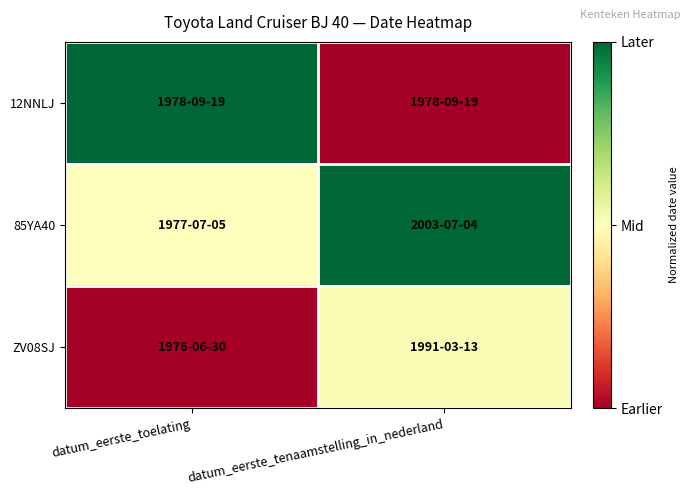

Which has a higher value, datum_eerste_tenaamstelling_in_nederland or datum_eerste_toelating?

datum_eerste_toelating